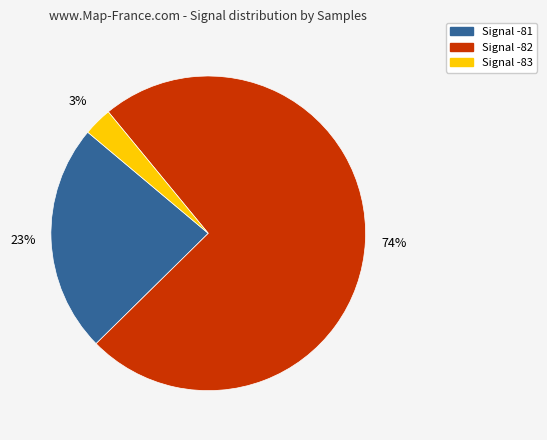

To the nearest percent, what percentage of the pie is Signal -83?

3%